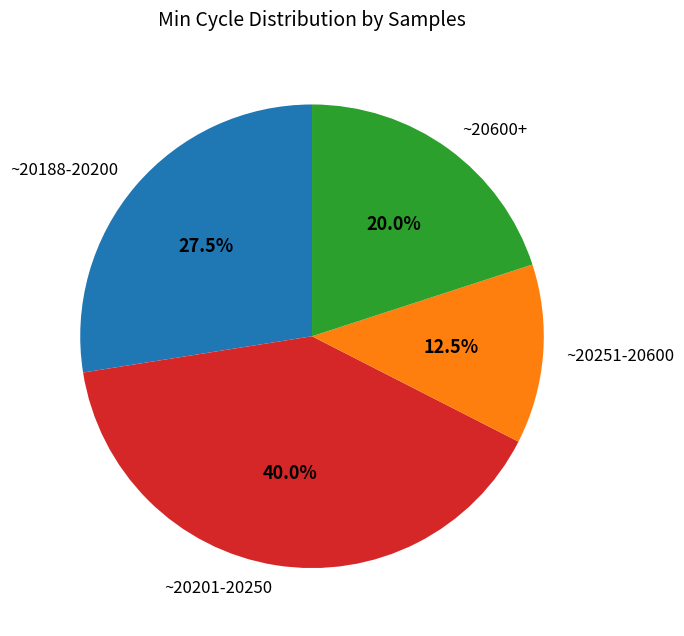

What is the largest slice in the pie chart?

~20201-20250